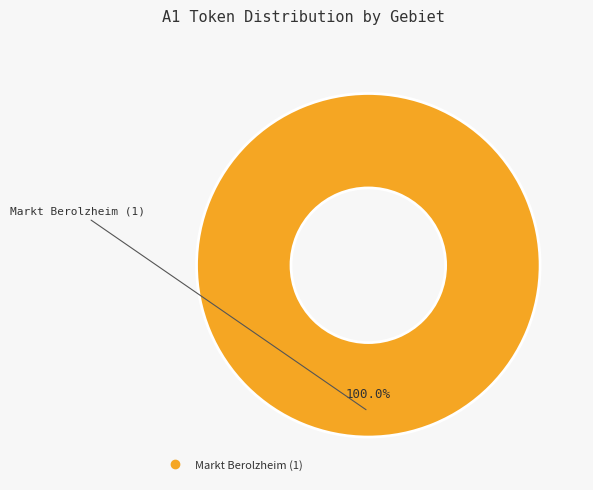

Does any single category account for the majority?

Yes